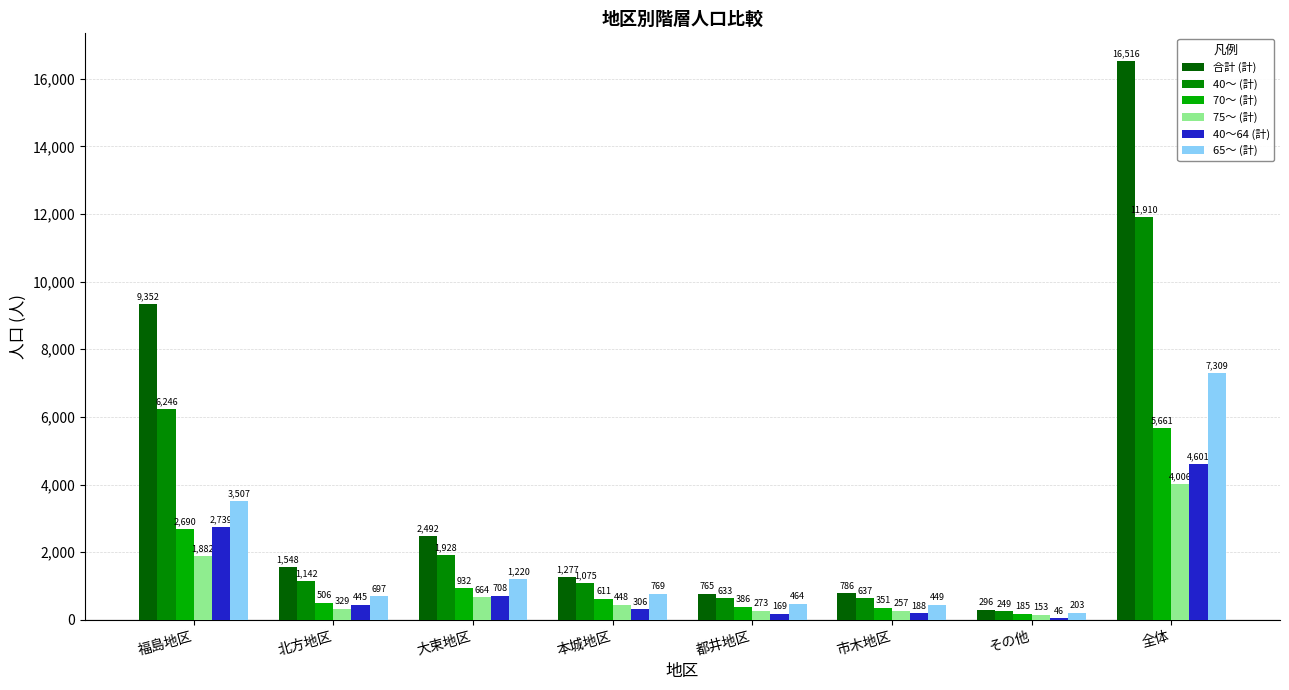

Reading right to left, extract all data points from this chart.

合計 (計): 全体=16516	その他=296	市木地区=786	都井地区=765	本城地区=1277	大束地区=2492	北方地区=1548	福島地区=9352
40～ (計): 全体=11910	その他=249	市木地区=637	都井地区=633	本城地区=1075	大束地区=1928	北方地区=1142	福島地区=6246
70～ (計): 全体=5661	その他=185	市木地区=351	都井地区=386	本城地区=611	大束地区=932	北方地区=506	福島地区=2690
75～ (計): 全体=4006	その他=153	市木地区=257	都井地区=273	本城地区=448	大束地区=664	北方地区=329	福島地区=1882
40～64 (計): 全体=4601	その他=46	市木地区=188	都井地区=169	本城地区=306	大束地区=708	北方地区=445	福島地区=2739
65～ (計): 全体=7309	その他=203	市木地区=449	都井地区=464	本城地区=769	大束地区=1220	北方地区=697	福島地区=3507